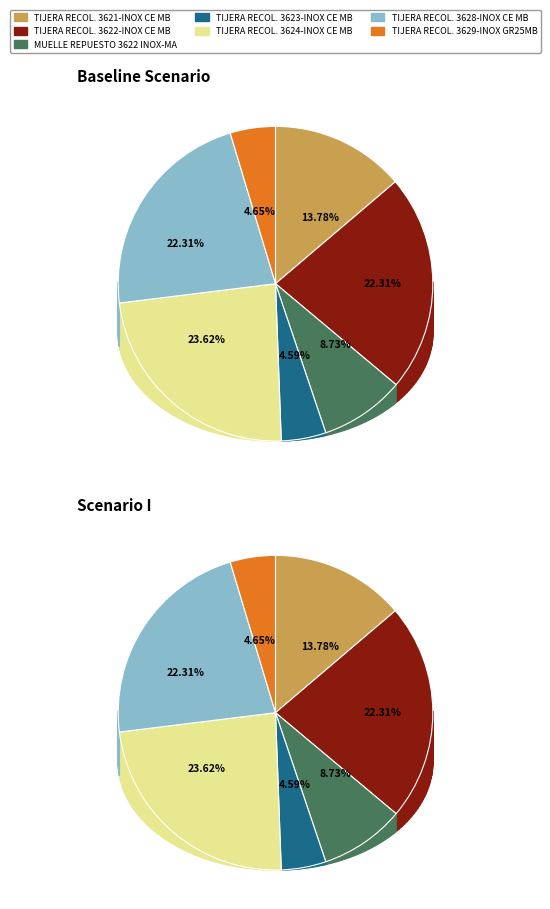

The 9 slice represents 15% of the pie. True or false?

False